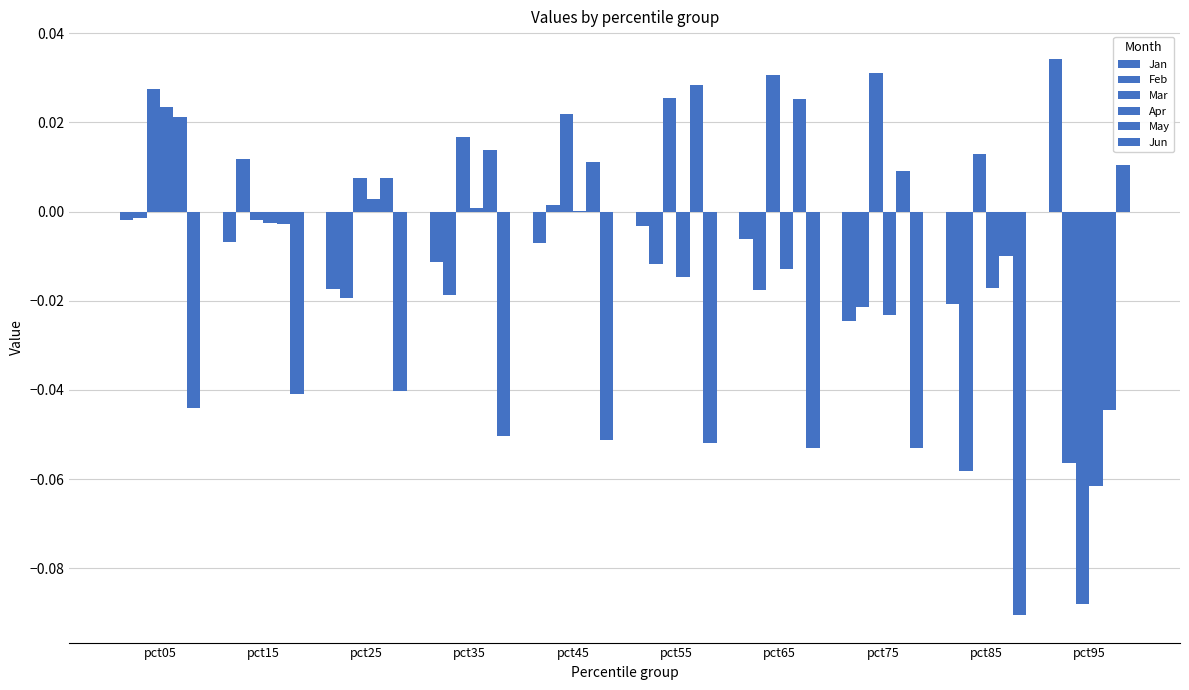

Which has a higher value, pct05 or pct15?

pct05